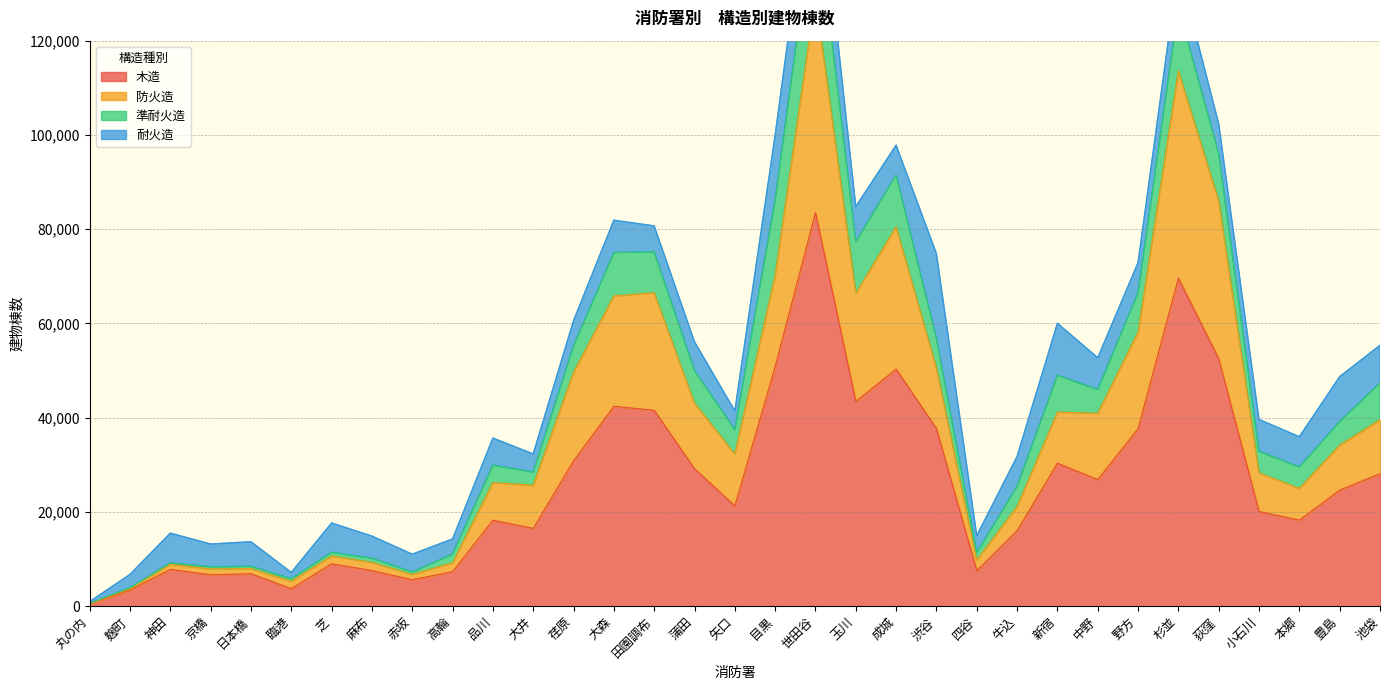

In 防火造, how many points are higher than both neighbors (excluding endpoints)?

9